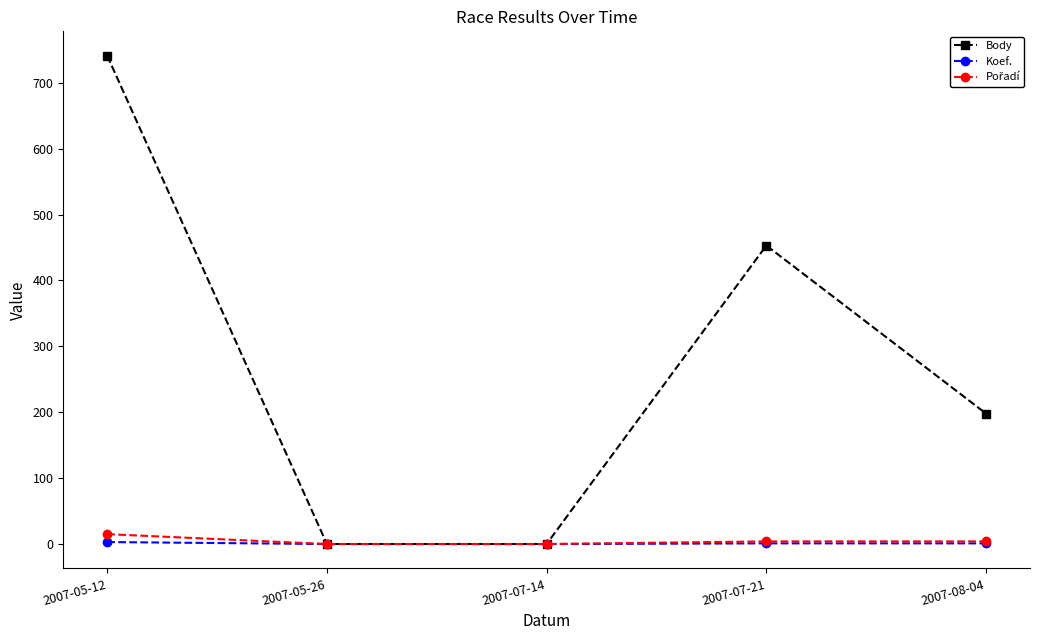

What is the value of the Koef. point at the 4th from the left?

1